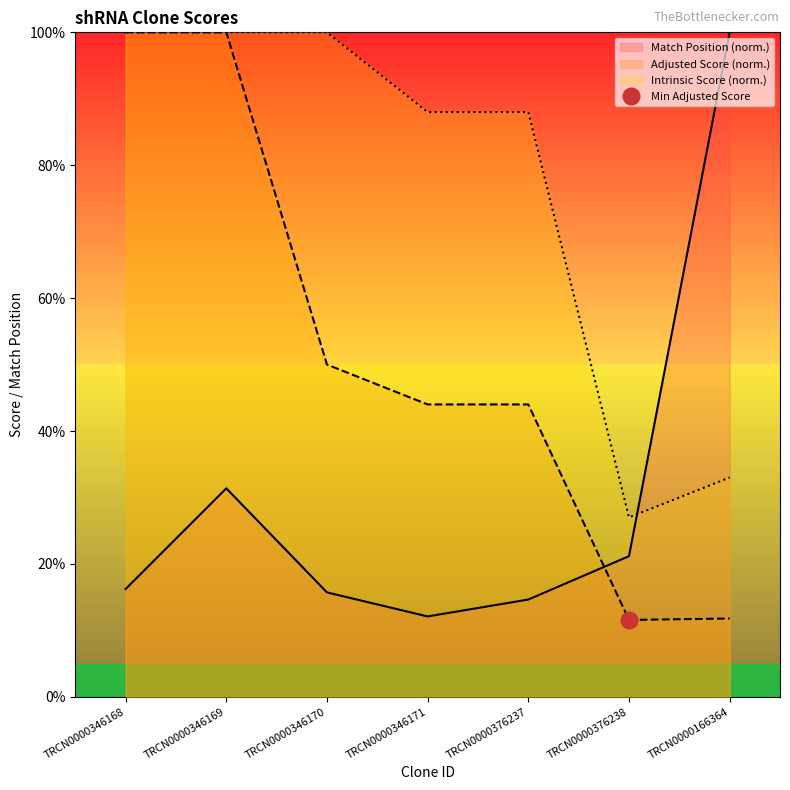

Count the number of data series in this chart.

3